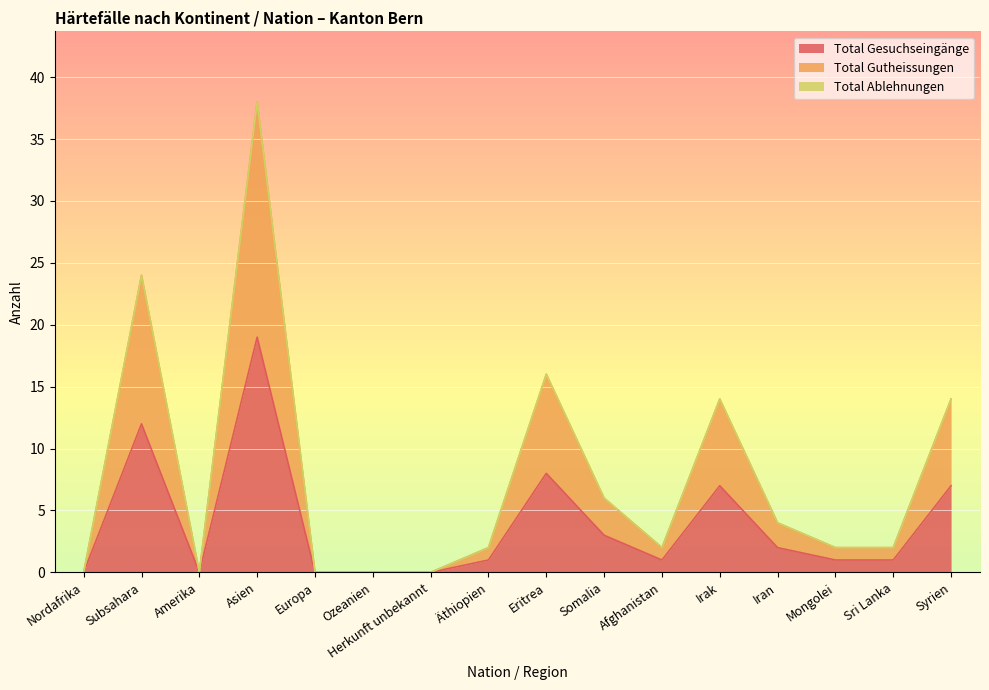

What is the spread (max minus min) of values at Sri Lanka?

1